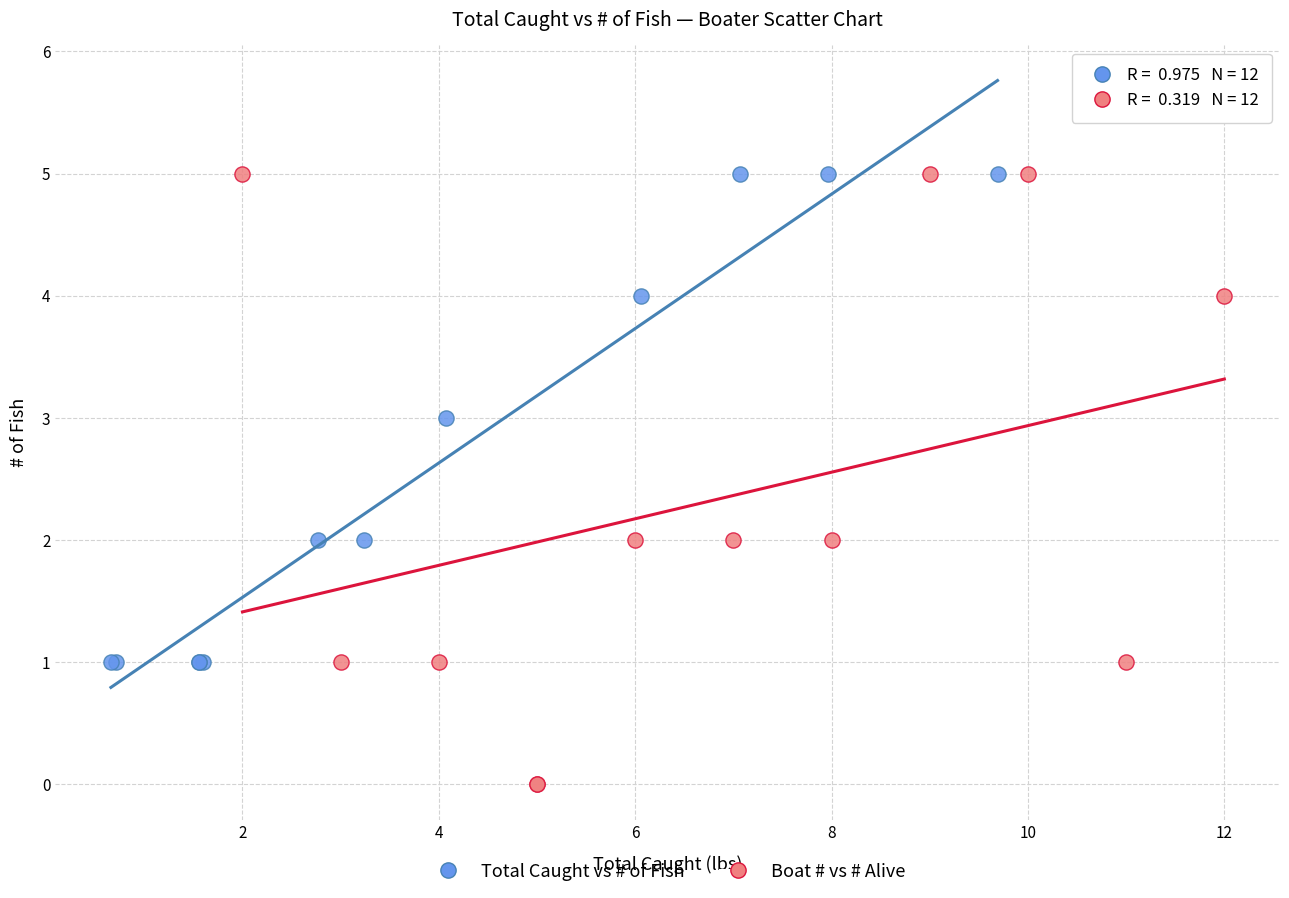

Which series has the widest spread of Y values?

Boat # vs # Alive